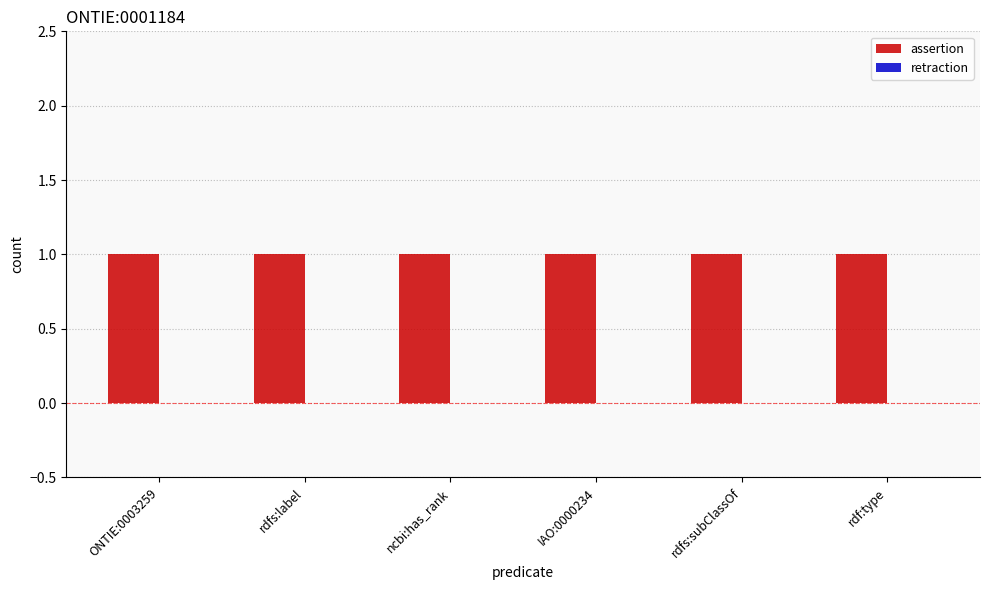

How many bars are there in each group?

2